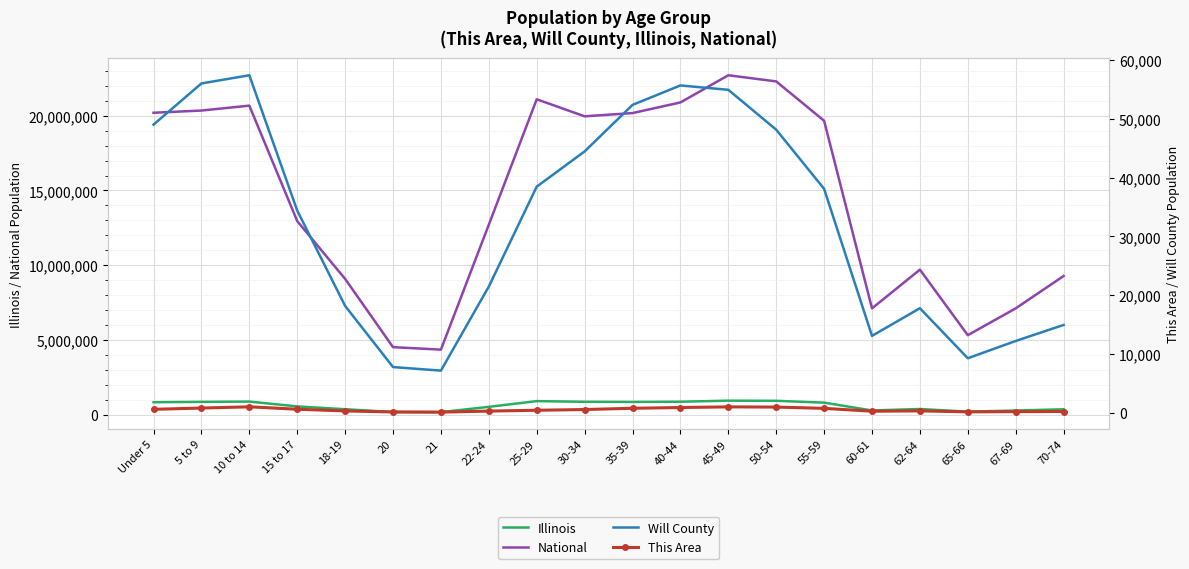

Reading left to right, what are all the values shown in this chart?

Illinois: 835577	859405	879448	554749	367343	179613	172795	526556	910273	865684	855790	870100	940094	930785	807778	284180	381249	205270	279790	364475
National: 20201362	20348657	20677194	12954254	9086089	4519129	4354294	12712576	21101849	19962099	20179642	20890964	22708591	22298125	19664805	7113727	9704197	5319902	7115361	9278166
Will County: 49045	56056	57446	34407	18178	7767	7165	21475	38482	44481	52400	55715	54969	48183	38111	13079	17787	9269	12210	14939
This Area: 576	791	1001	588	301	123	95	273	413	539	752	881	990	956	737	251	308	140	179	198